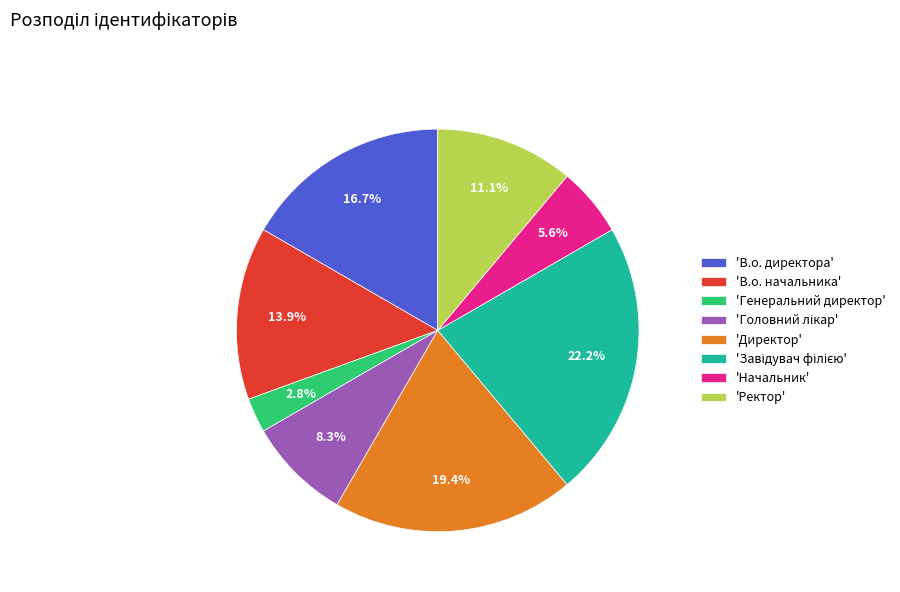

To the nearest percent, what is the difference between the largest and smallest slice percentages?

19%